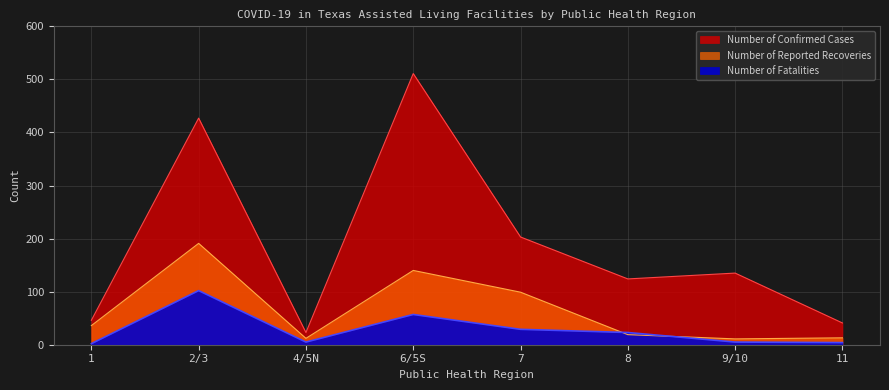

What position from the right is 1?

8